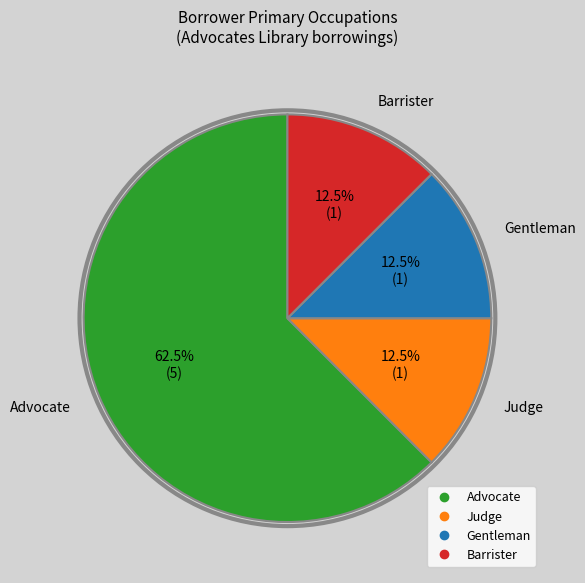

Is there a majority slice in this chart?

Yes